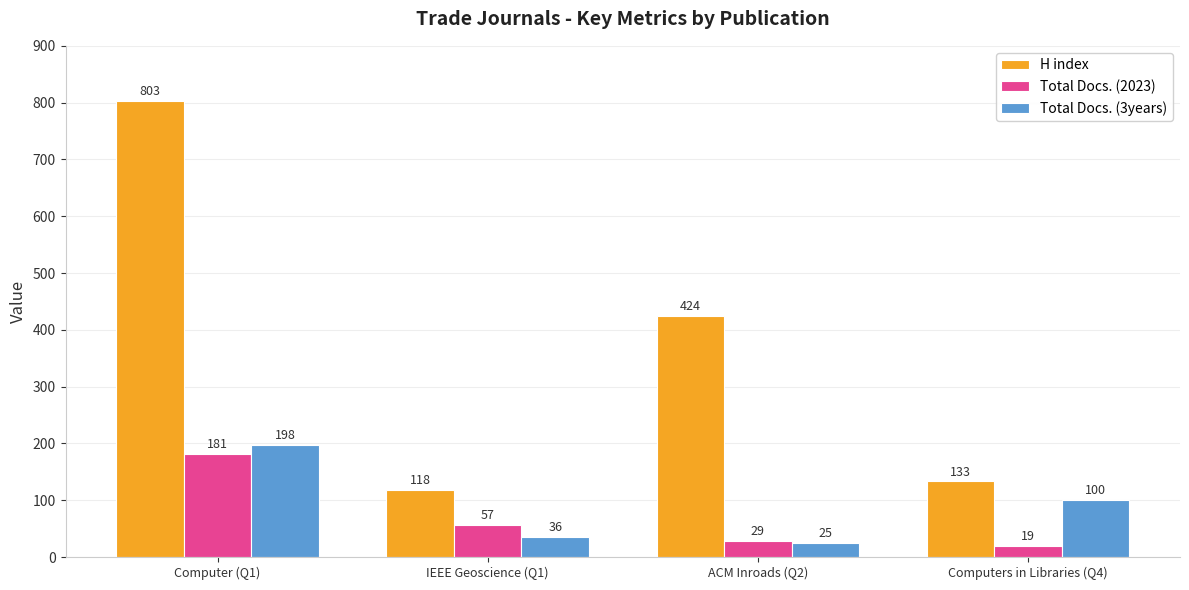

What is the maximum value for H index?

803